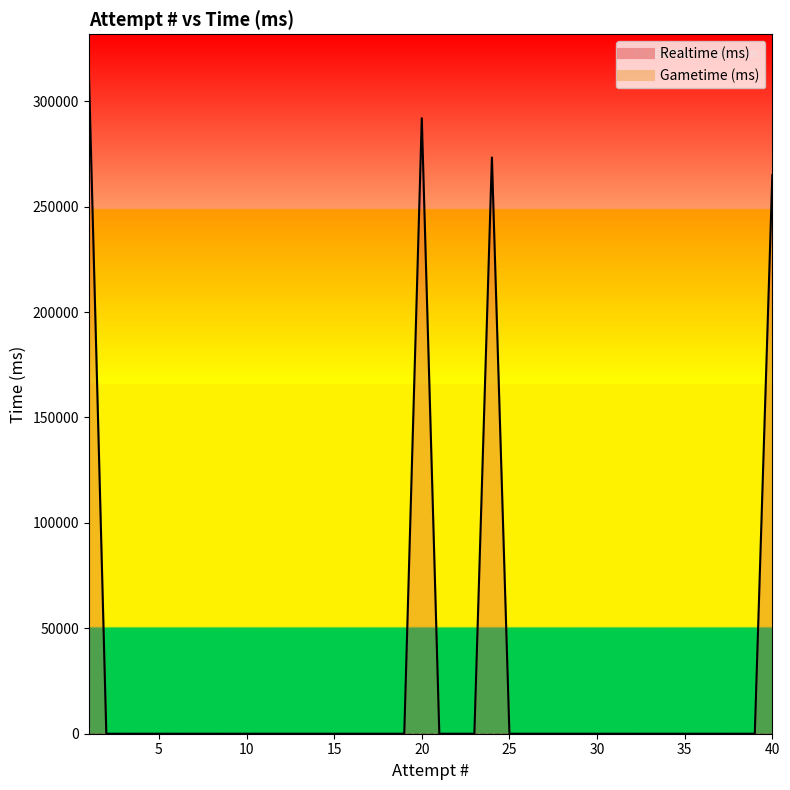

Reading right to left, transcribe all the data shown in this chart.

1=315925	2=0	3=0	4=0	5=0	6=0	7=0	8=0	9=0	10=0	11=0	12=0	13=0	14=0	15=0	16=0	17=0	18=0	19=0	20=291906	21=0	22=0	23=0	24=273310	25=0	26=0	27=0	28=0	29=0	30=0	31=0	32=0	33=0	34=0	35=0	36=0	37=0	38=0	39=0	40=264899